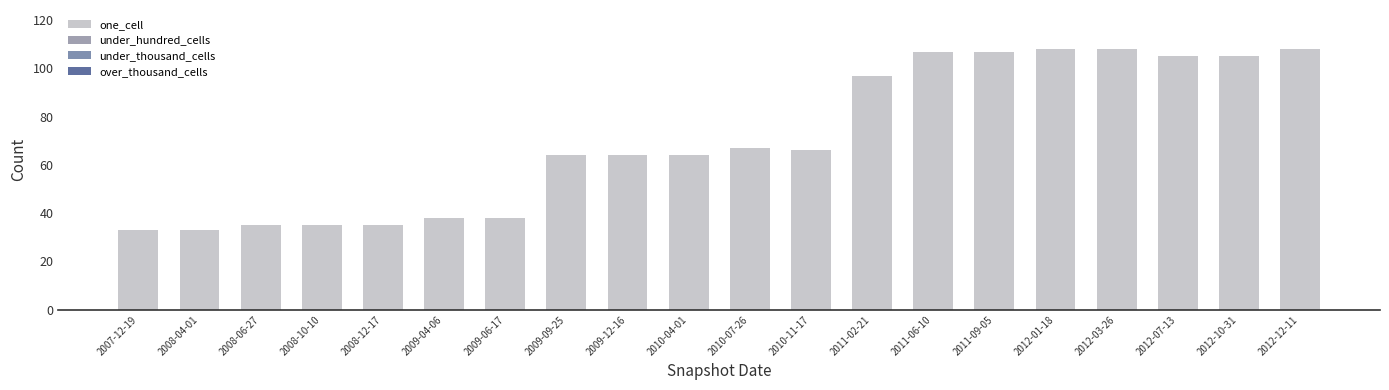

Are the bars horizontal?

No